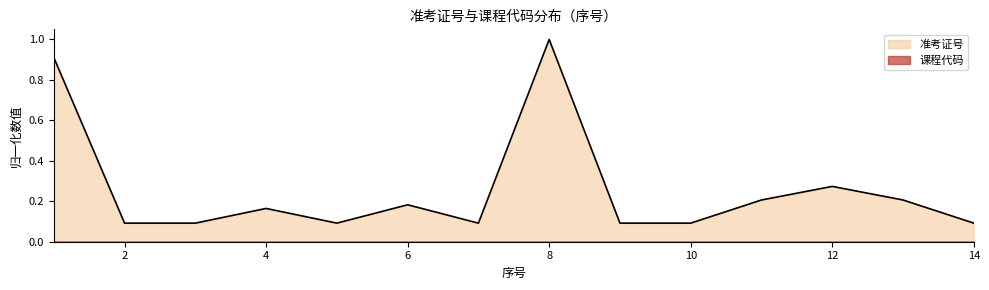

Is it true that the value at 3 is 0.1?

True